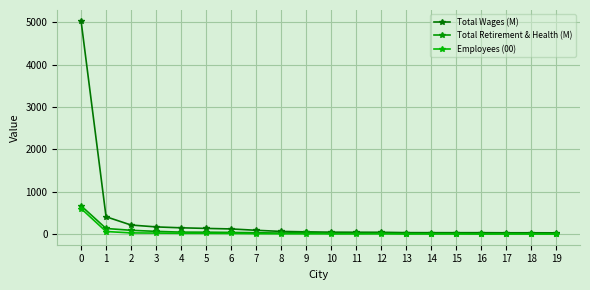

What is the value of the Total Retirement & Health (M) point at the 2nd from the left?

134.5